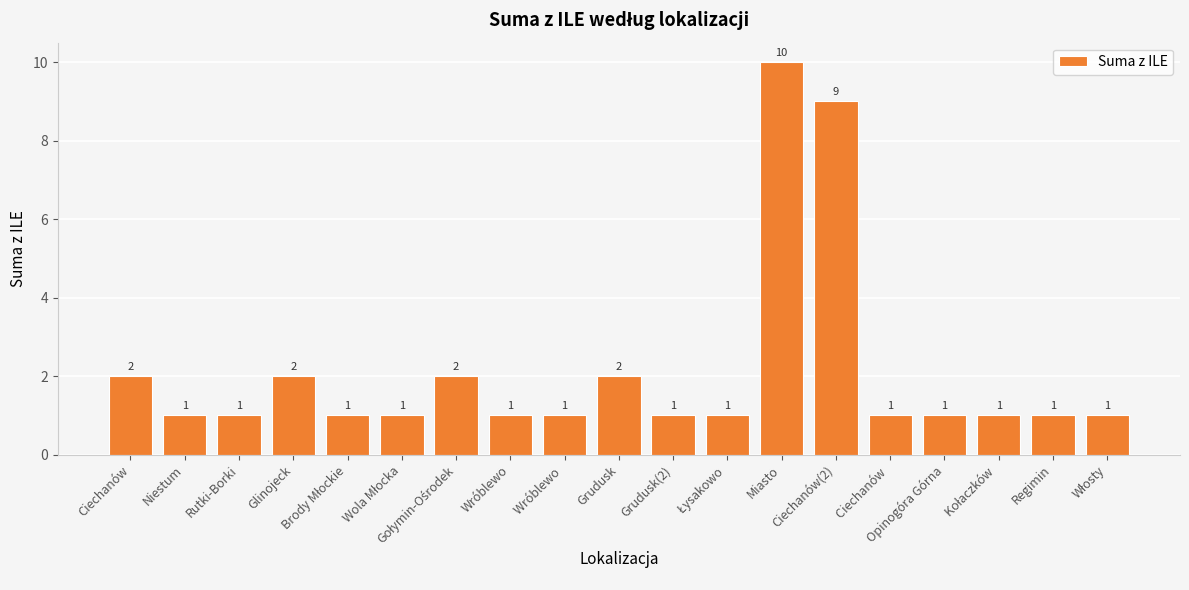

What is the value of the 7th bar from the left?

2